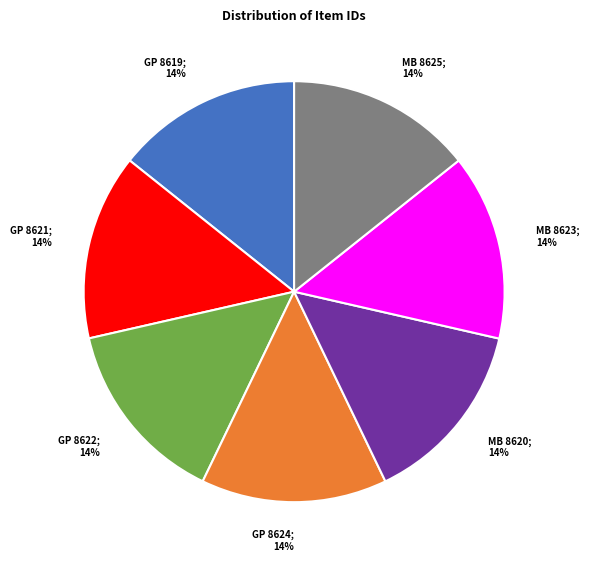

How many slices are in this pie chart?

7